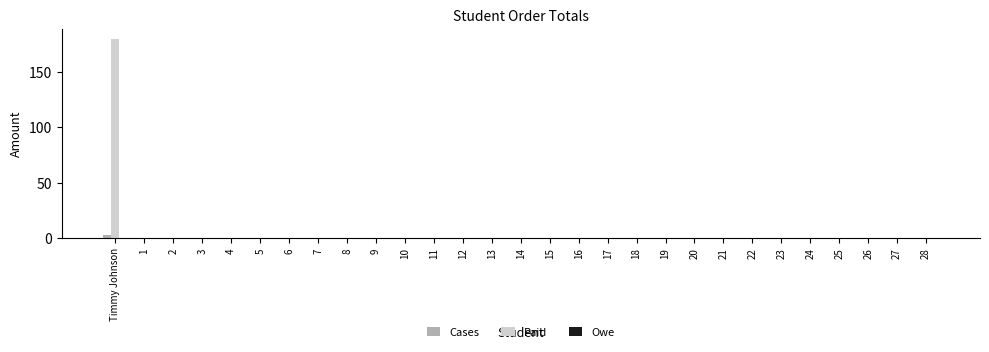

Which label corresponds to the largest value in the chart?

Timmy Johnson